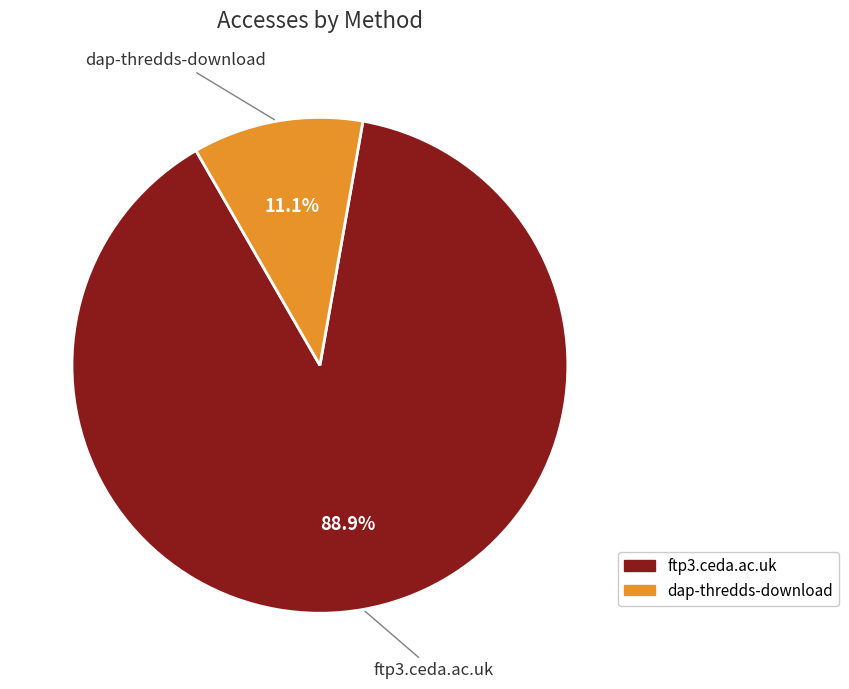

Approximately how many times larger is the value at ftp3.ceda.ac.uk compared to dap-thredds-download?

8.0